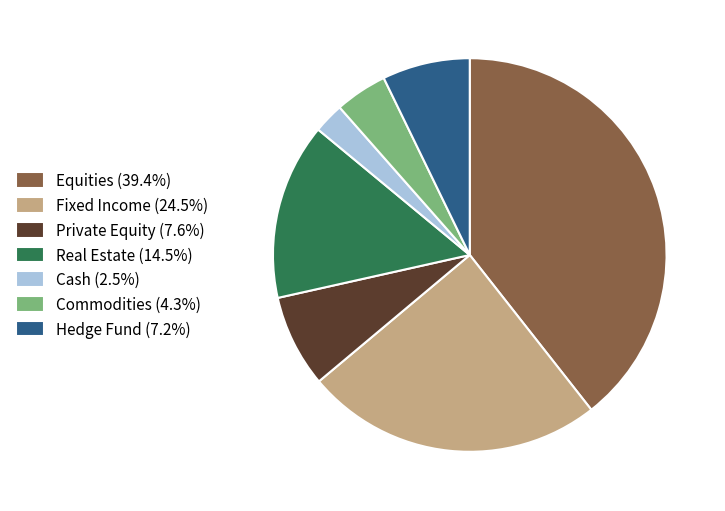

What is the largest slice in the pie chart?

Equities